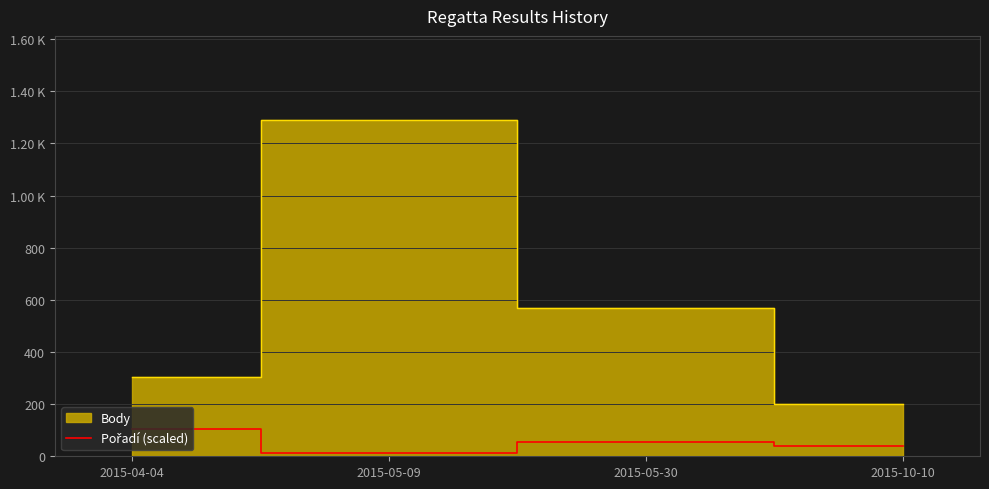

What is the value of the 2nd point from the left?

10.9